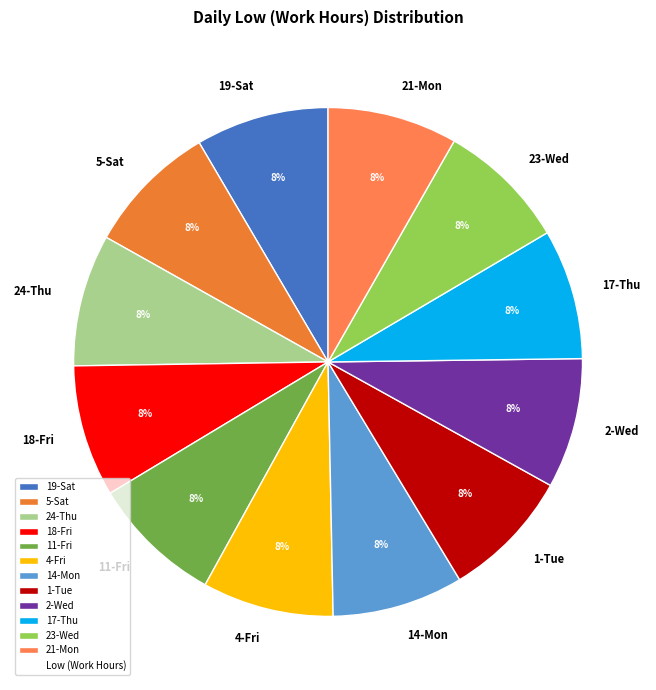

Count the number of slices in the pie.

12